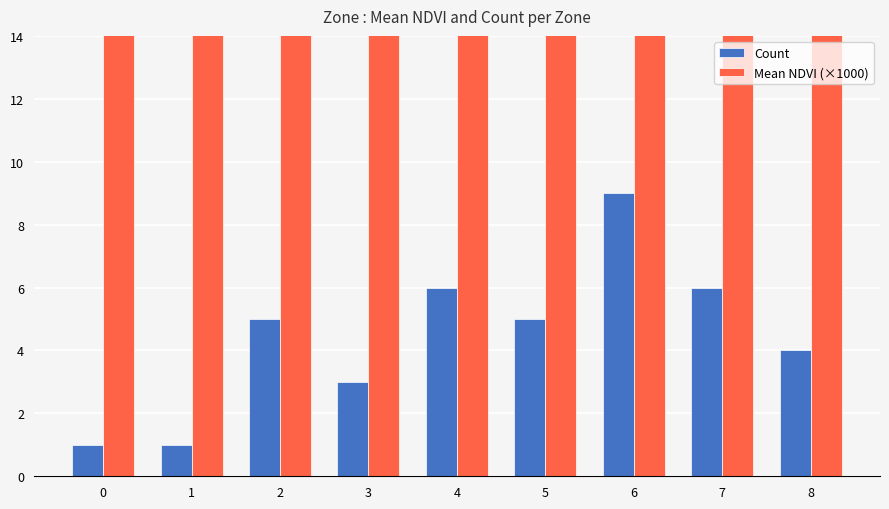

Which series changed the most between 0 and 2?

Count